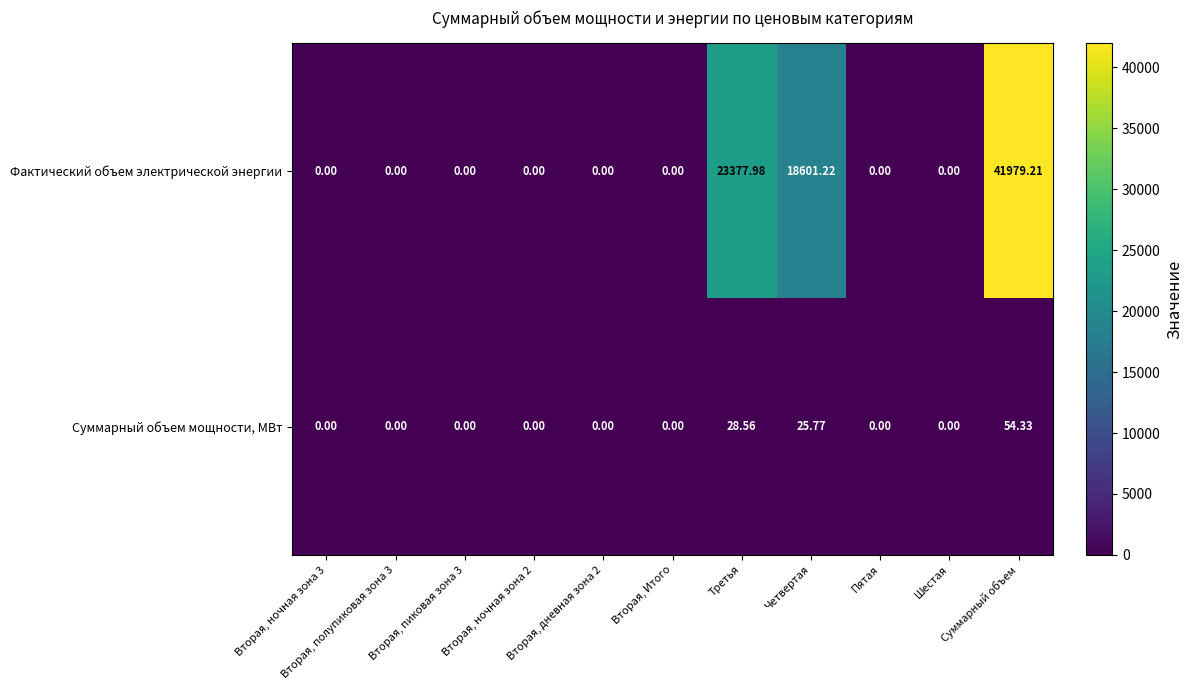

Which series has the widest spread of values?

Фактический объем электрической энергии